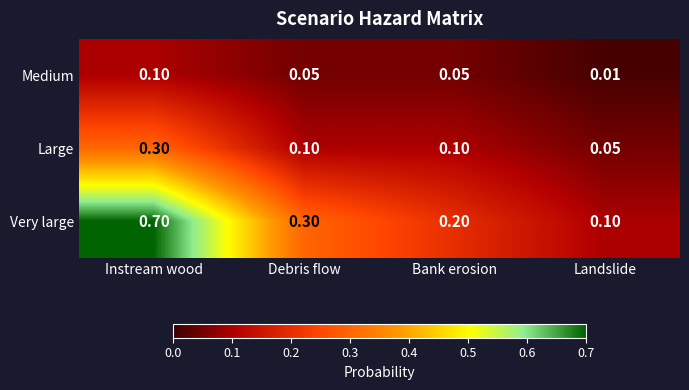

Where is Medium nearest to the value 0?

Landslide